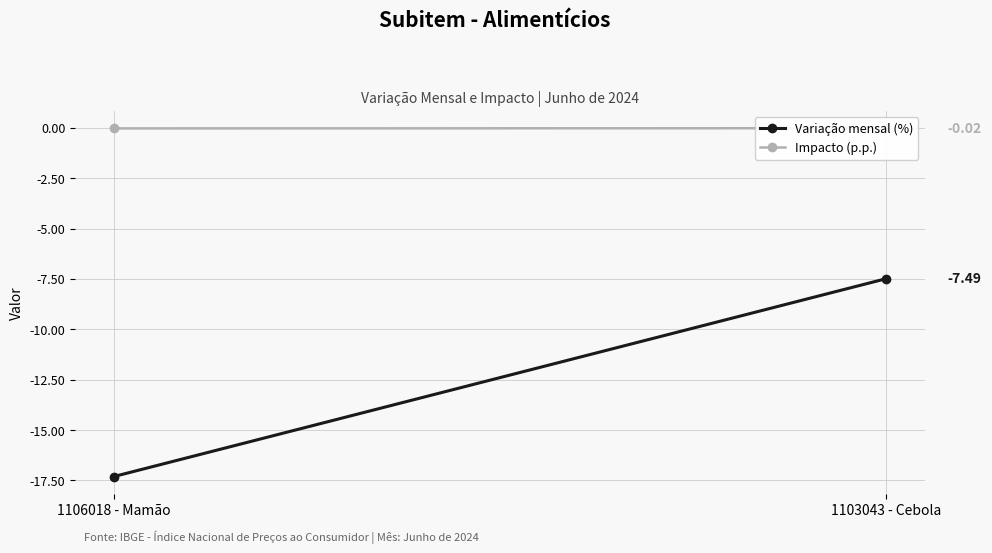

Which series has the largest total across all categories?

Impacto (p.p.)